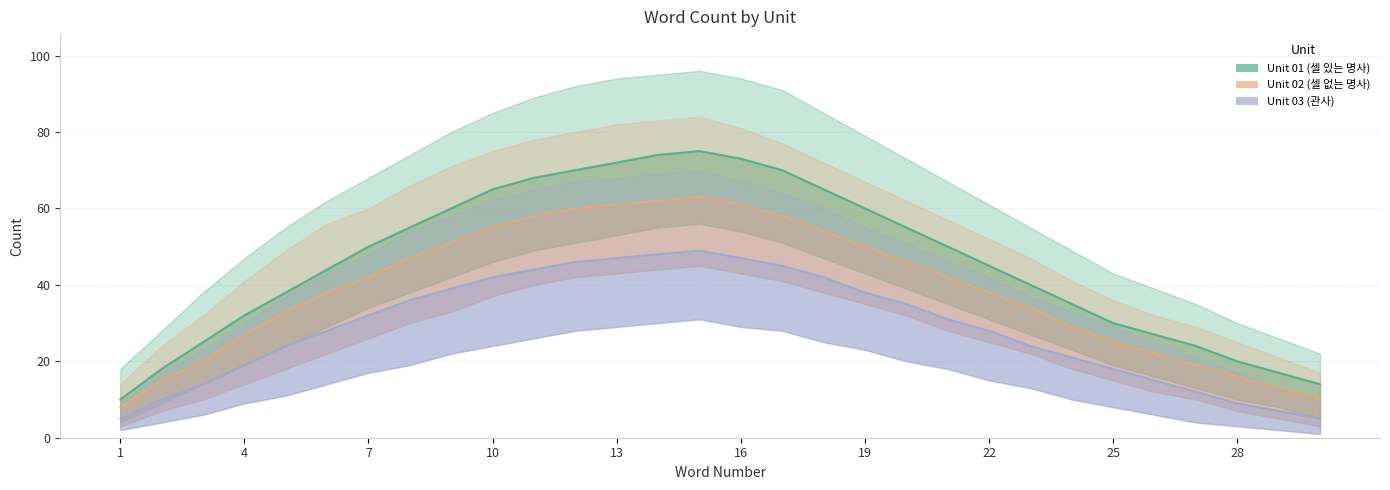

Rank the series by their average value, from lowest to highest.

Unit 03 (관사), Unit 02 (셀 없는 명사), Unit 01 (셀 있는 명사)